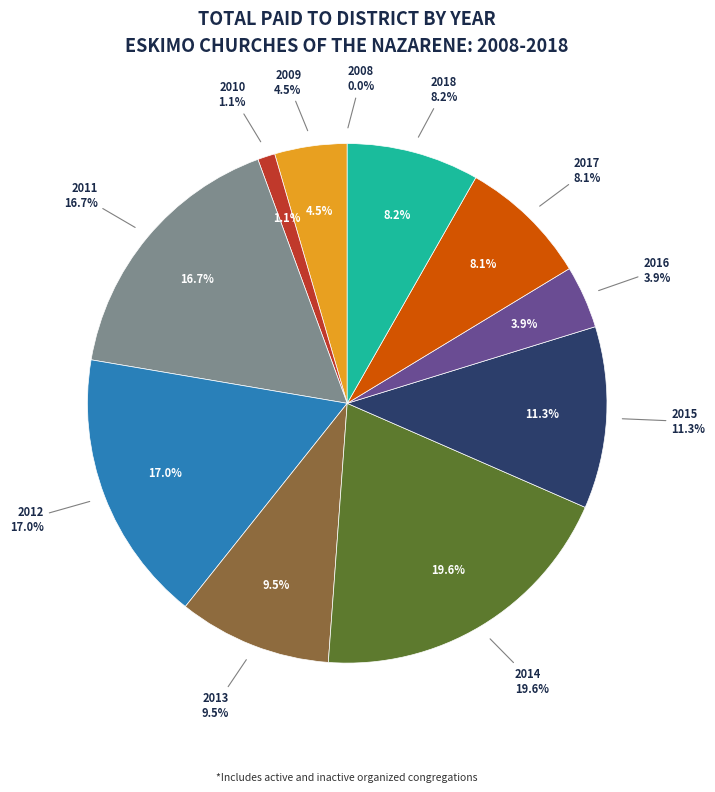

Between 2014 and 2018, which is larger?

2014